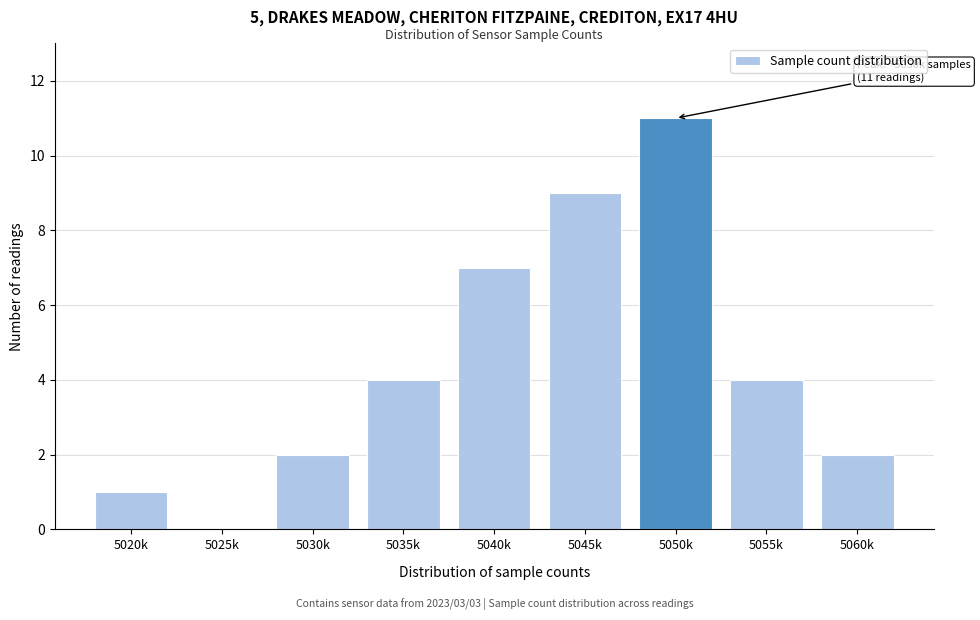

Reading left to right, list all the values displayed in this chart.

5020k=1	5025k=0	5030k=2	5035k=4	5040k=7	5045k=9	5050k=11	5055k=4	5060k=2